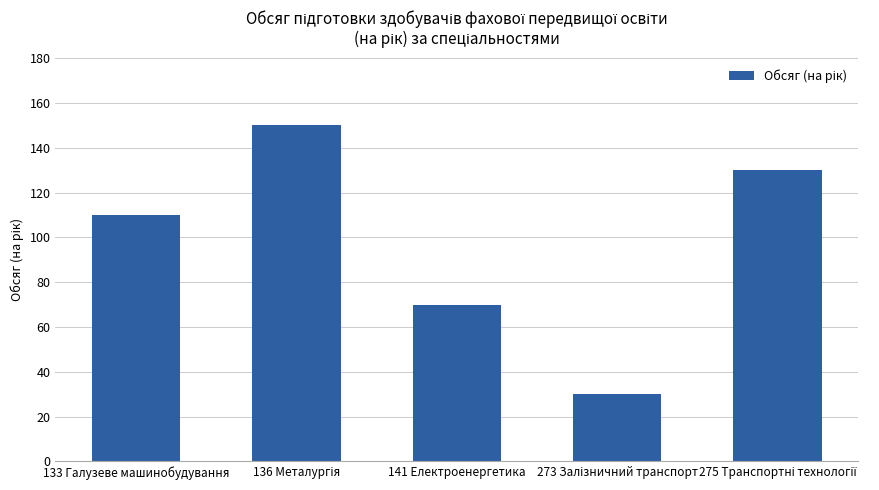

What is the value of the 4th bar from the left?

30